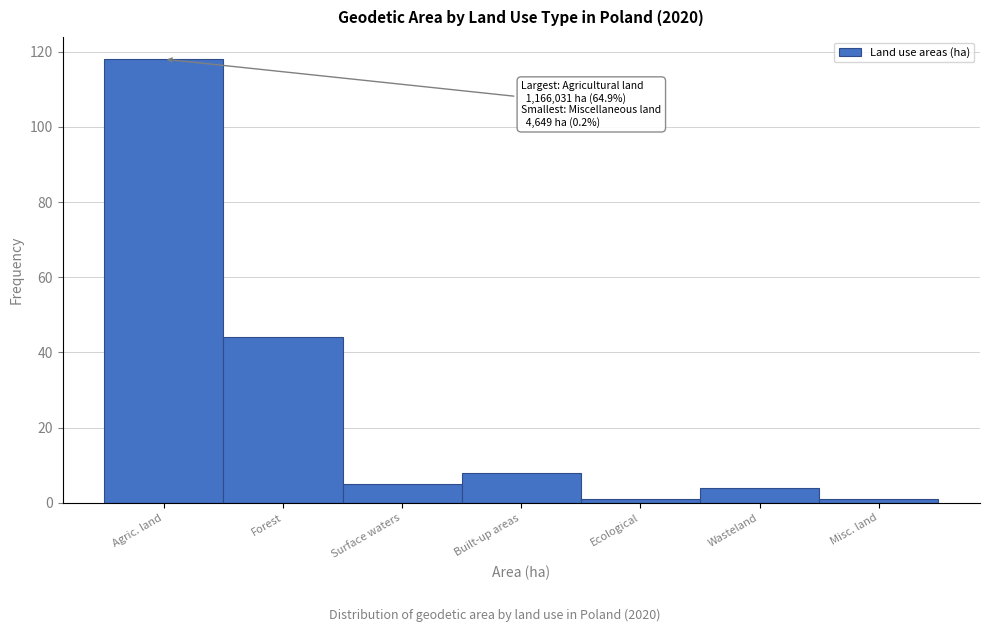

Reading left to right, transcribe all the data shown in this chart.

118	44	5	8	1	4	1